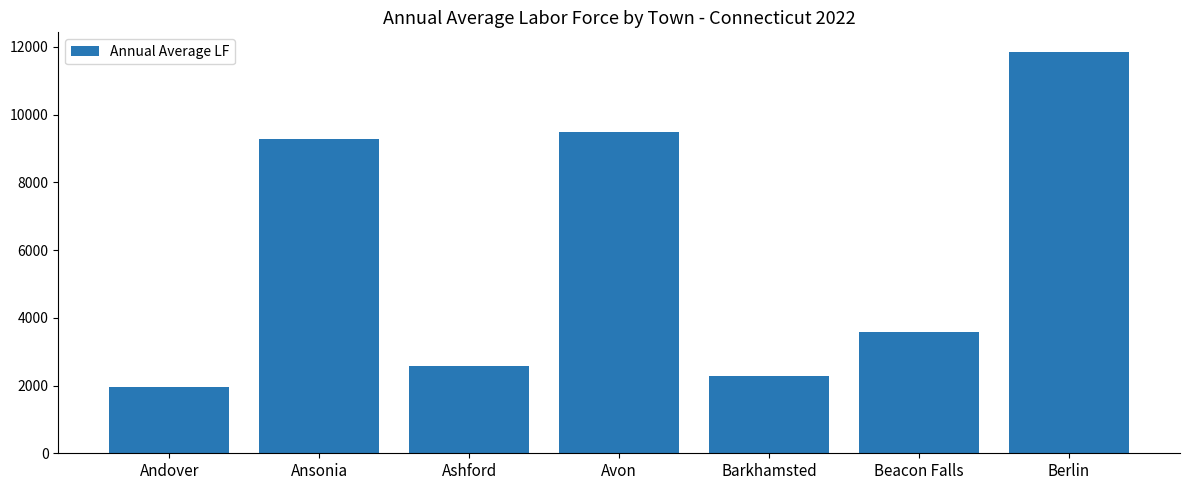

True or false: the data shows 9487 at Avon.

True